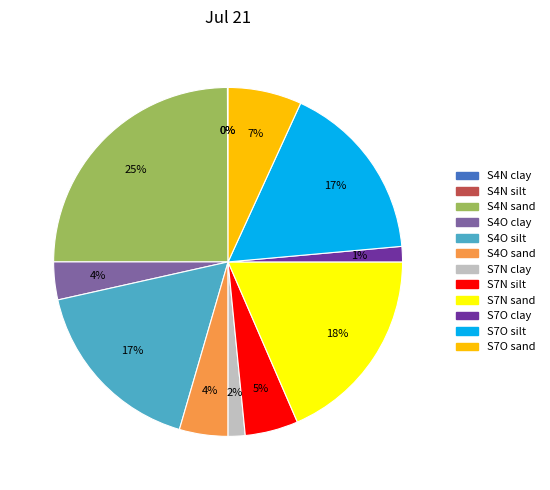

Between S7N sand and S7N clay, which is larger?

S7N sand